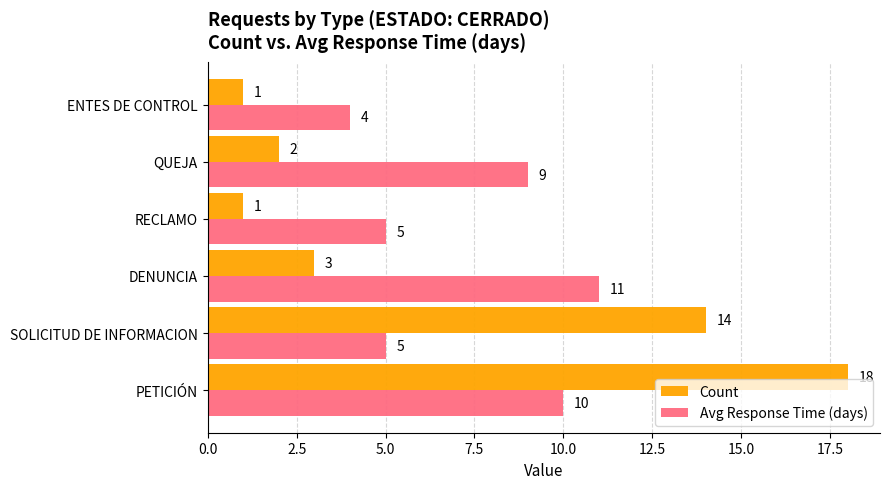

What is the difference between the second highest and second lowest values in the Avg Response Time (days) series?

5